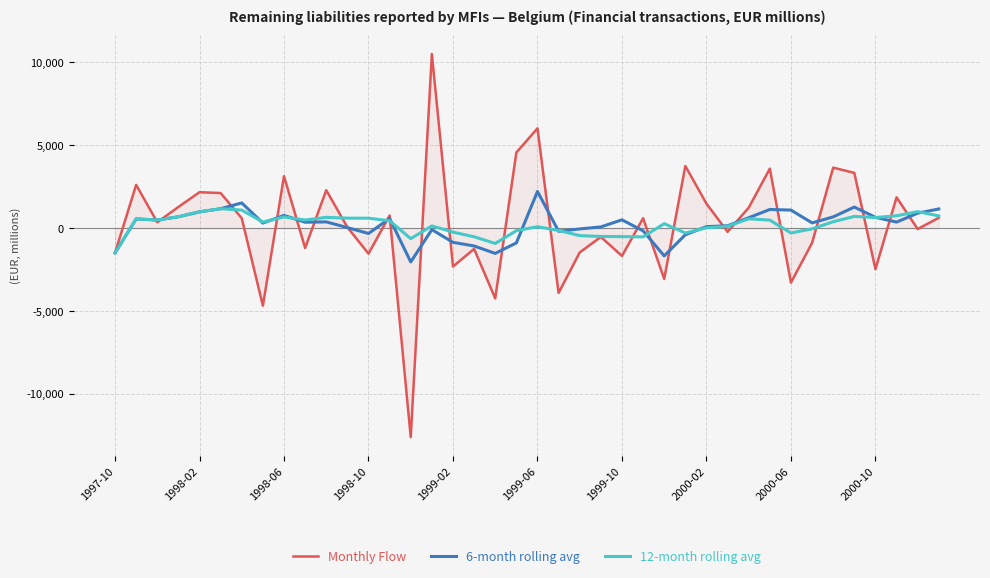

What is the minimum value for 12-month rolling avg?

-1500.4